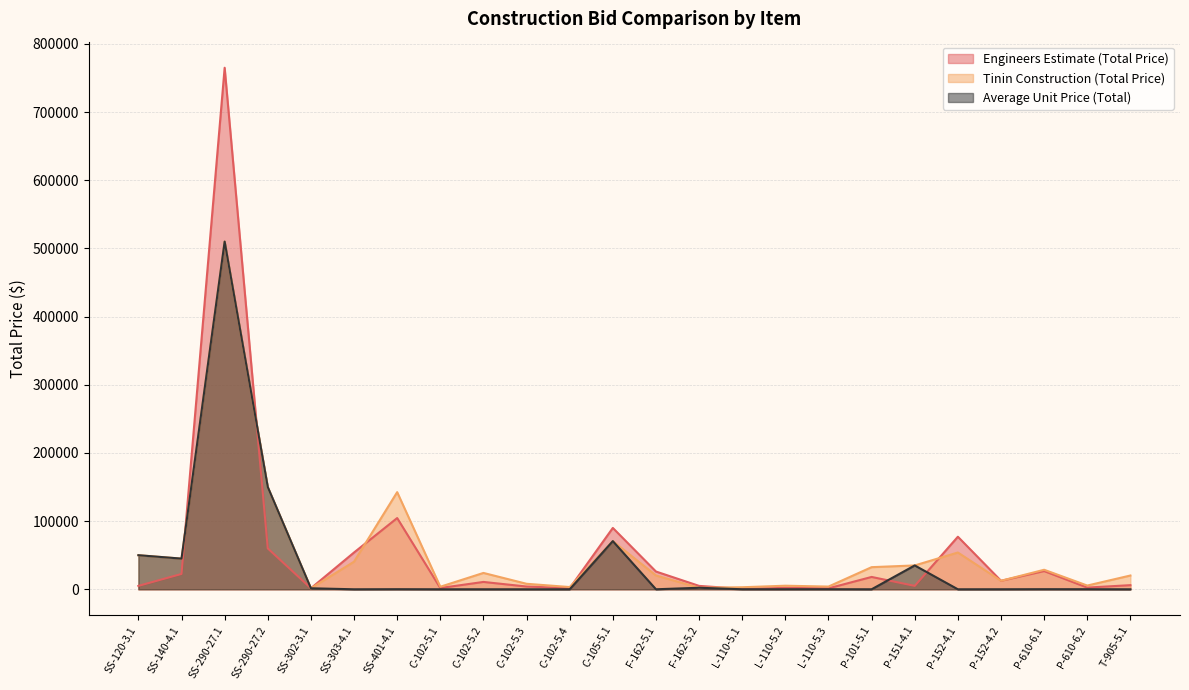

Rank the categories by Engineers Estimate (Total Price) value from lowest to highest.

L-110-5.1, L-110-5.3, SS-302-3.1, C-102-5.4, C-102-5.1, L-110-5.2, P-610-6.2, C-102-5.3, SS-120-3.1, F-162-5.2, P-151-4.1, T-905-5.1, C-102-5.2, P-152-4.2, P-101-5.1, SS-140-4.1, F-162-5.1, P-610-6.1, SS-303-4.1, SS-290-27.2, P-152-4.1, C-105-5.1, SS-401-4.1, SS-290-27.1